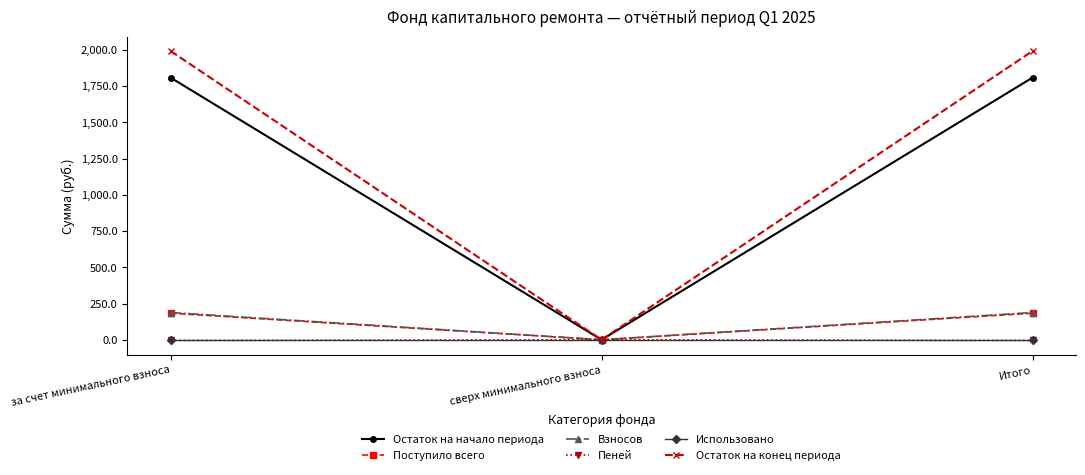

Between за счет минимального взноса and сверх минимального взноса, which series saw the biggest shift?

Остаток на конец периода